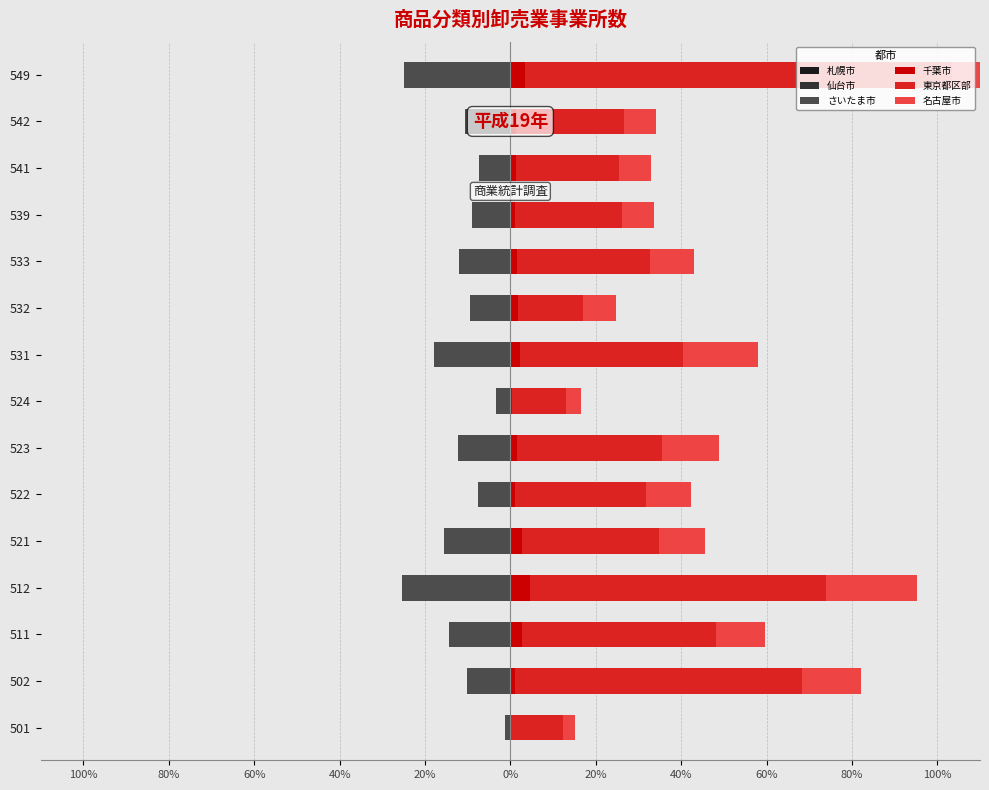

How many bars are there in total?

90